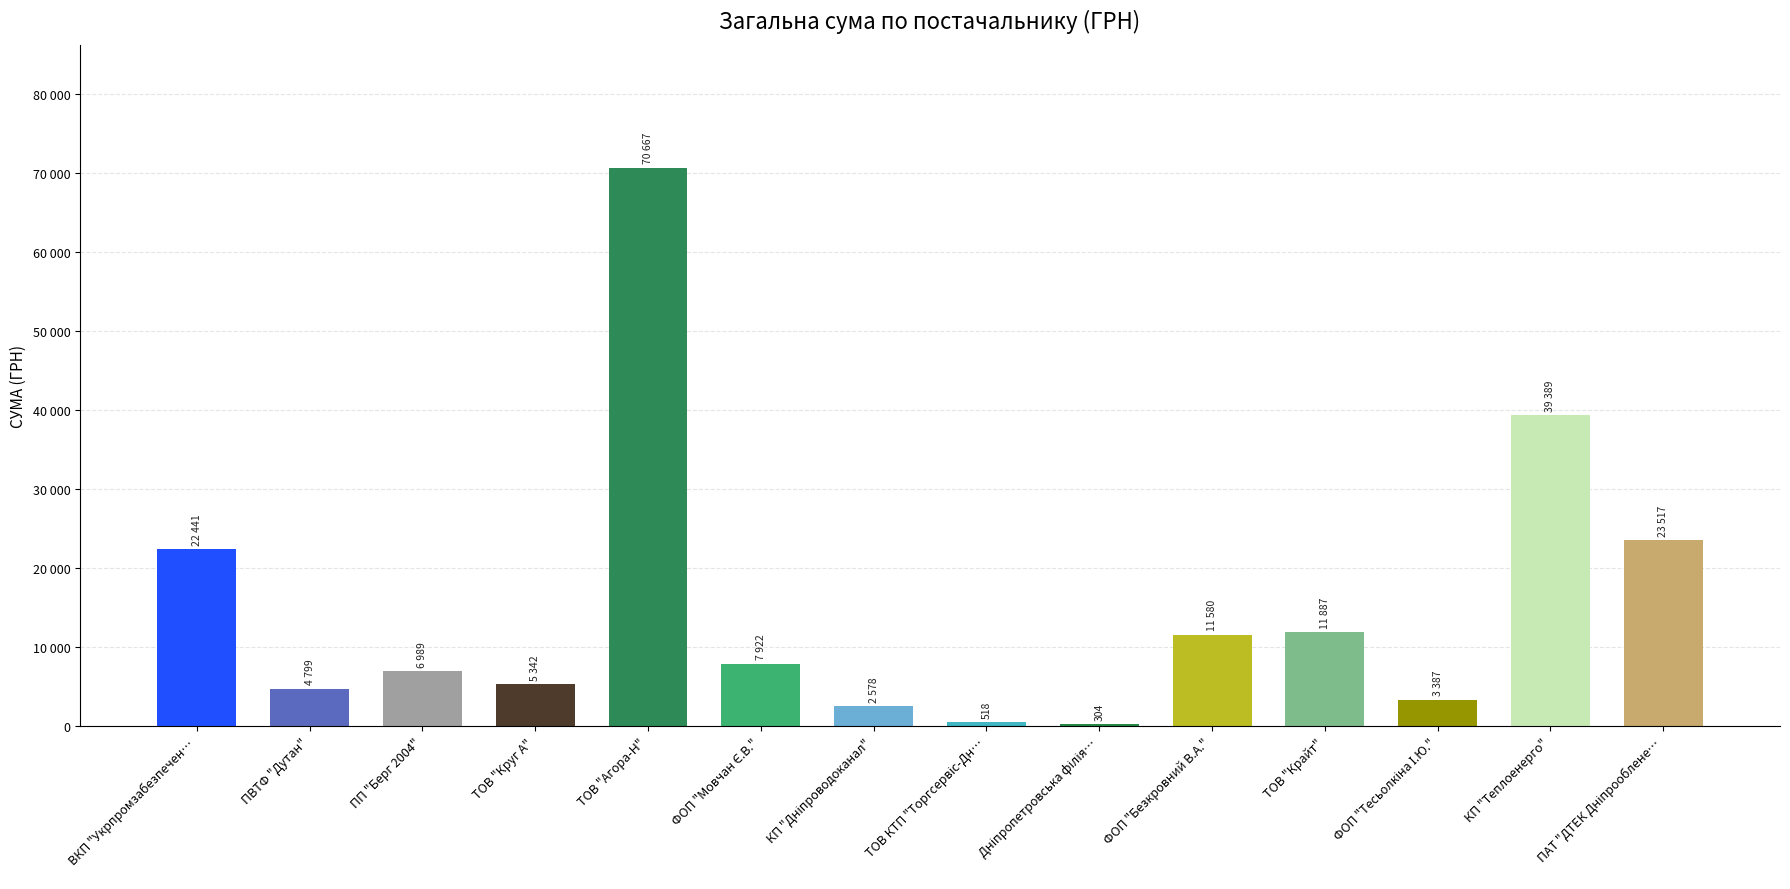

What is the ratio of the value at ПВТФ "Дутан" to the value at ФОП "Безкровний В.А."?

0.4